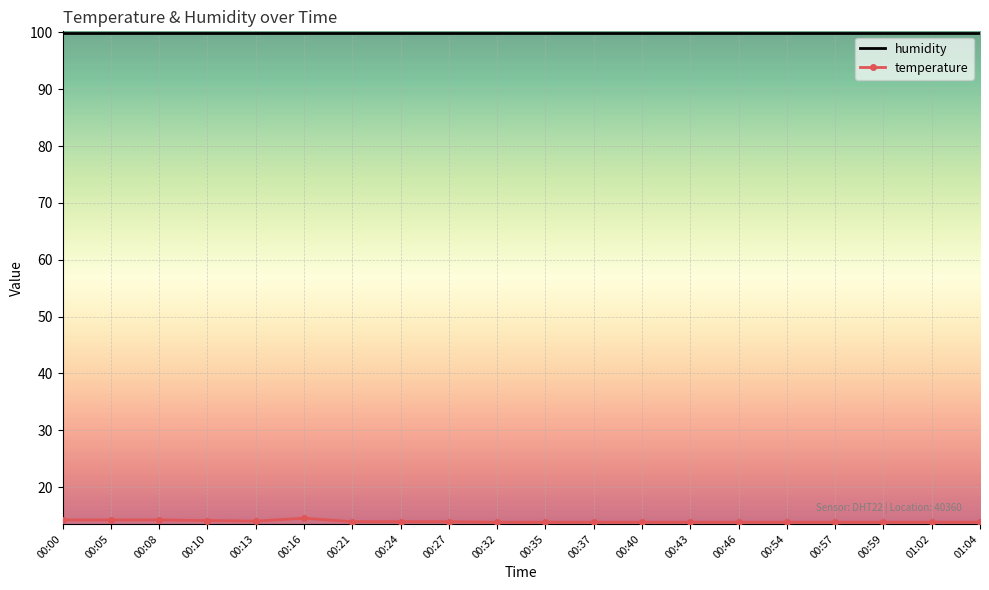

True or false: humidity and temperature intersect in this chart.

False